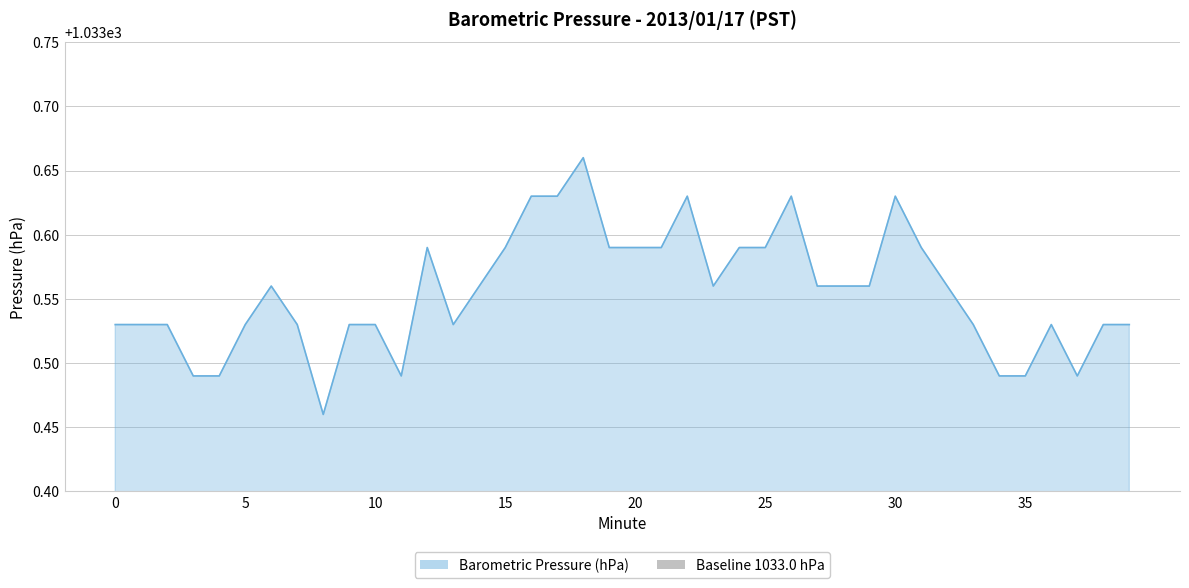

Reading left to right, list all the values displayed in this chart.

1033.5	1033.5	1033.5	1033.5	1033.5	1033.5	1033.6	1033.5	1033.5	1033.5	1033.5	1033.5	1033.6	1033.5	1033.6	1033.6	1033.6	1033.6	1033.7	1033.6	1033.6	1033.6	1033.6	1033.6	1033.6	1033.6	1033.6	1033.6	1033.6	1033.6	1033.6	1033.6	1033.6	1033.5	1033.5	1033.5	1033.5	1033.5	1033.5	1033.5